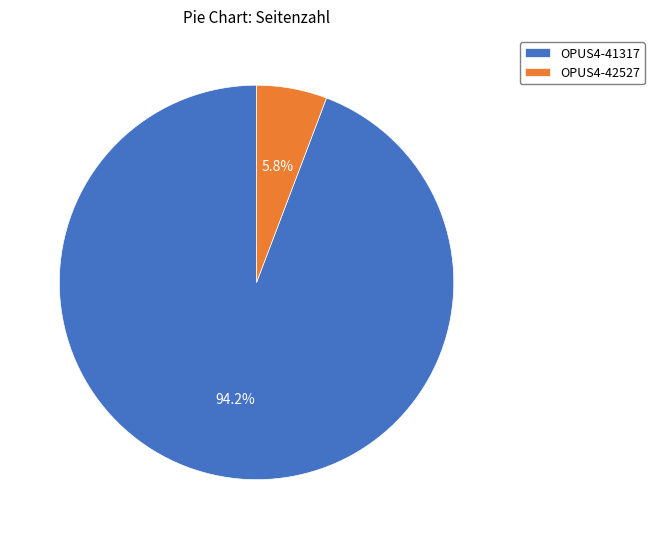

Is the sum of OPUS4-42527 and OPUS4-41317 greater than half?

Yes